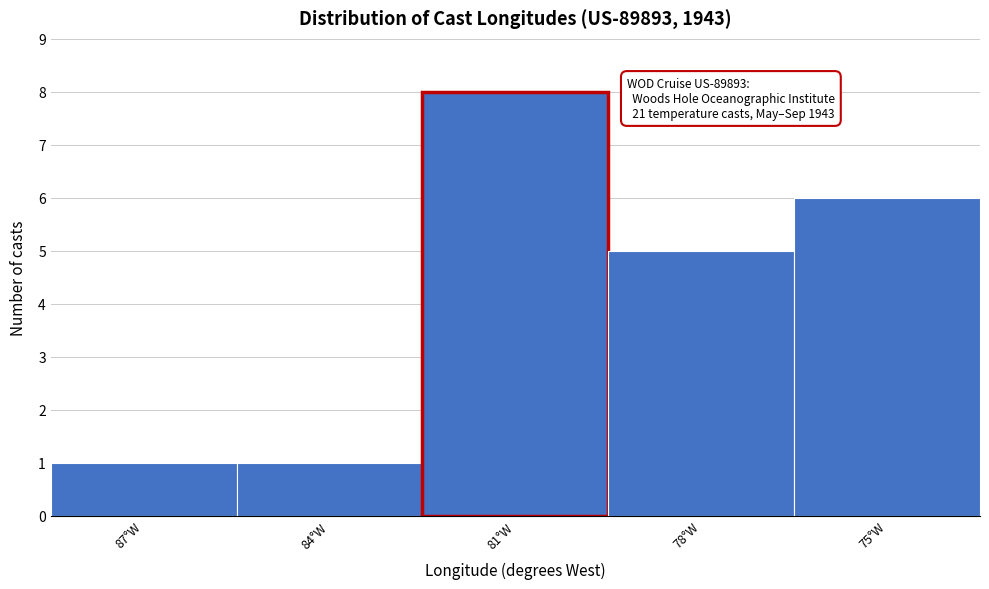

Reading left to right, transcribe all the data shown in this chart.

87°W=1	84°W=1	81°W=8	78°W=5	75°W=6